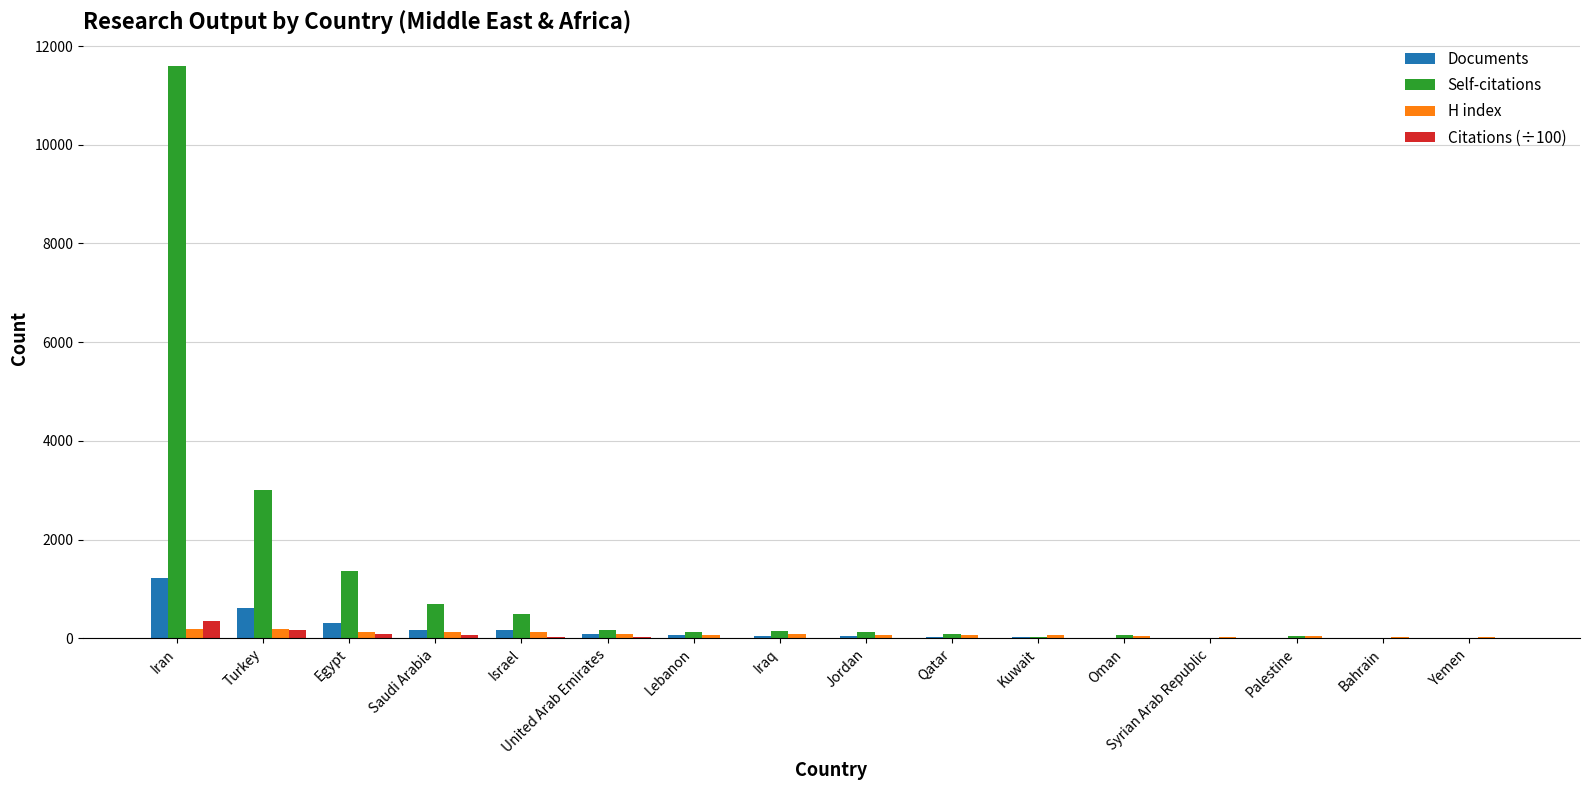

How many series are shown in this chart?

4